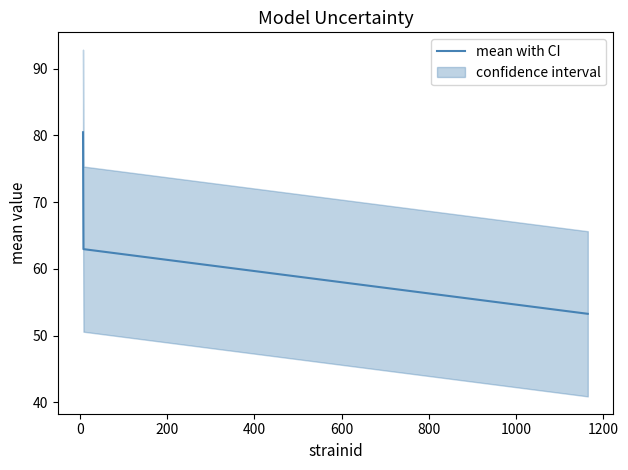

Is it true that the value at 0 is 63.0?

True